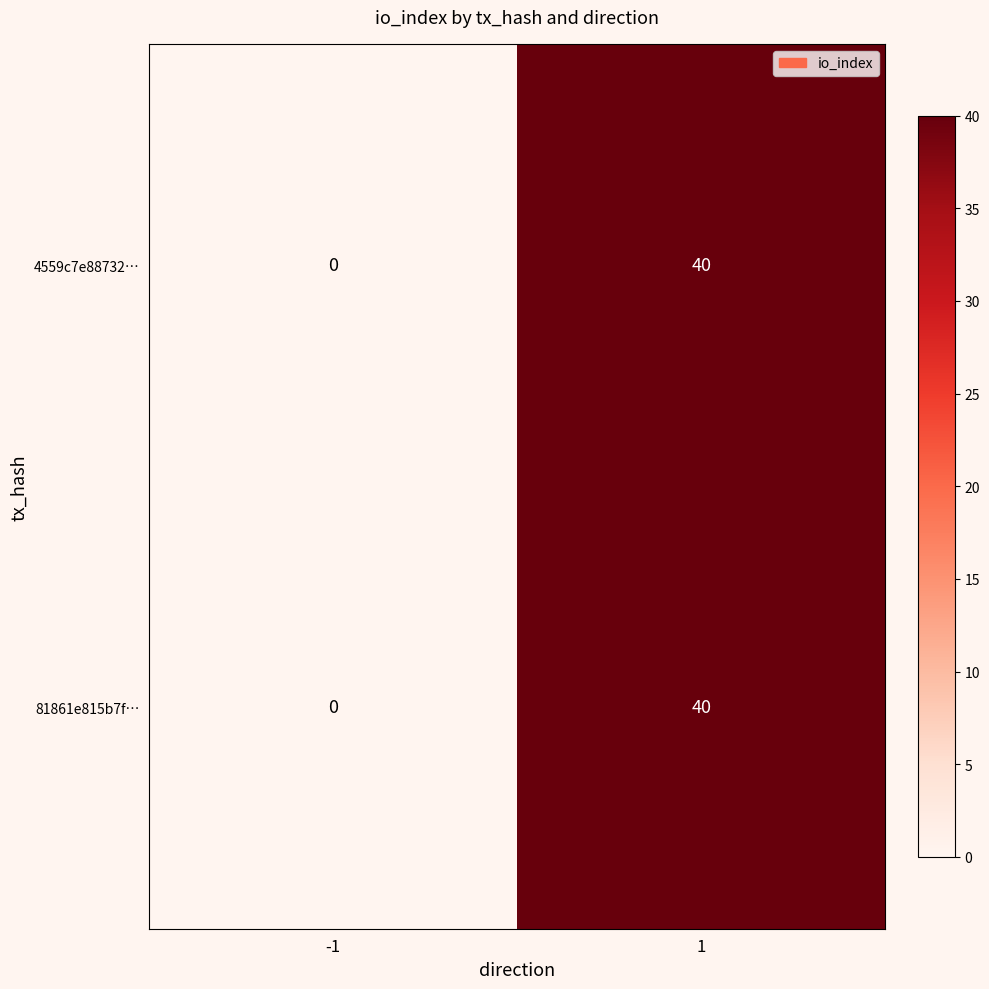

How many series are shown in this chart?

2